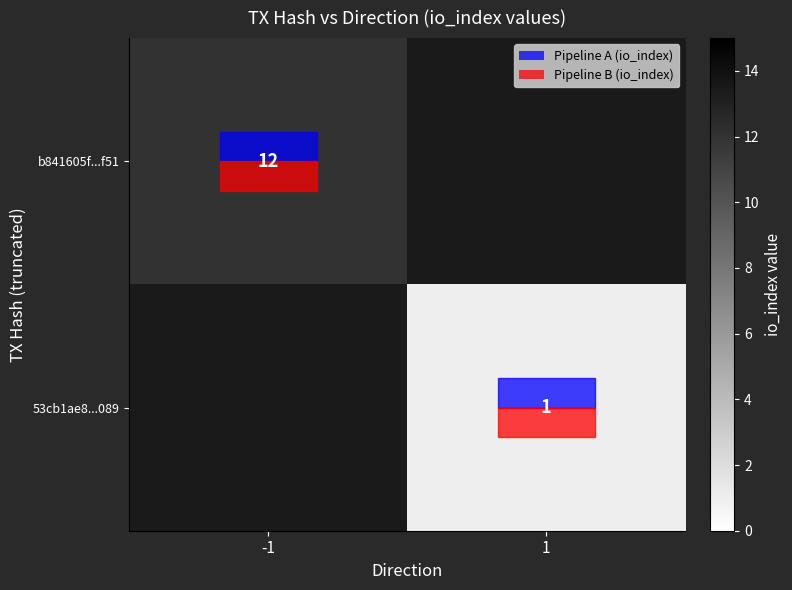

The value of 53cb1ae8...089 at 1 is 1. True or false?

True